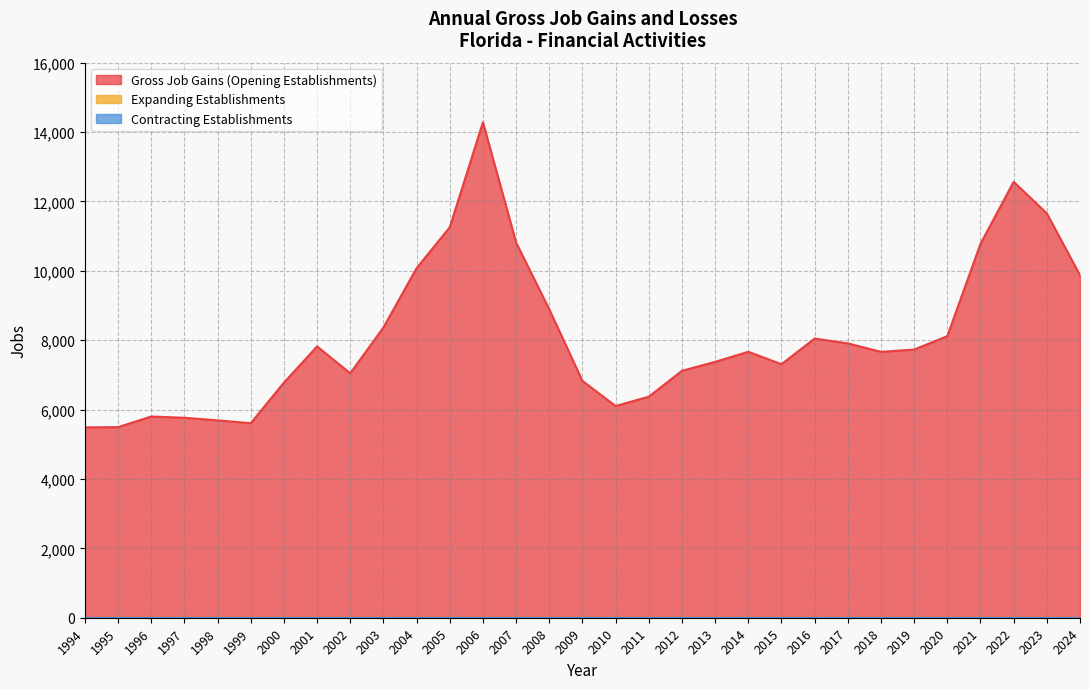

Reading left to right, extract all data points from this chart.

Gross Job Gains (Opening Establishments): 1994=5488	1995=5494	1996=5800	1997=5764	1998=5689	1999=5607	2000=6778	2001=7820	2002=7046	2003=8368	2004=10077	2005=11257	2006=14282	2007=10814	2008=8888	2009=6826	2010=6103	2011=6372	2012=7118	2013=7376	2014=7666	2015=7308	2016=8047	2017=7909	2018=7664	2019=7731	2020=8118	2021=10779	2022=12566	2023=11655	2024=9871
Expanding Establishments: 1994=0	1995=0	1996=0	1997=0	1998=0	1999=0	2000=0	2001=0	2002=0	2003=0	2004=0	2005=0	2006=0	2007=0	2008=0	2009=0	2010=0	2011=0	2012=0	2013=0	2014=0	2015=0	2016=0	2017=0	2018=0	2019=0	2020=0	2021=0	2022=0	2023=0	2024=0
Contracting Establishments: 1994=0	1995=0	1996=0	1997=0	1998=0	1999=0	2000=0	2001=0	2002=0	2003=0	2004=0	2005=0	2006=0	2007=0	2008=0	2009=0	2010=0	2011=0	2012=0	2013=0	2014=0	2015=0	2016=0	2017=0	2018=0	2019=0	2020=0	2021=0	2022=0	2023=0	2024=0